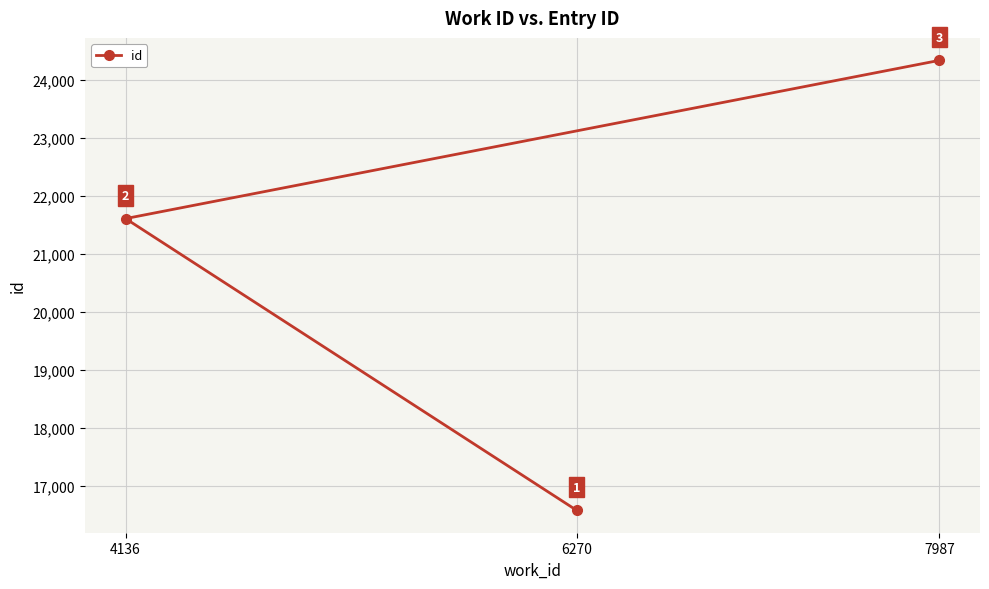

Between 4136 and 6270, which is larger?

4136